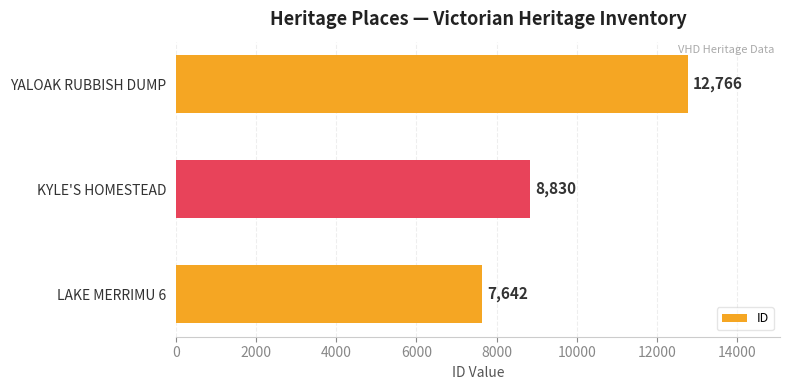

Reading bottom to top, transcribe all the data shown in this chart.

LAKE MERRIMU 6=7642	KYLE'S HOMESTEAD=8830	YALOAK RUBBISH DUMP=12766